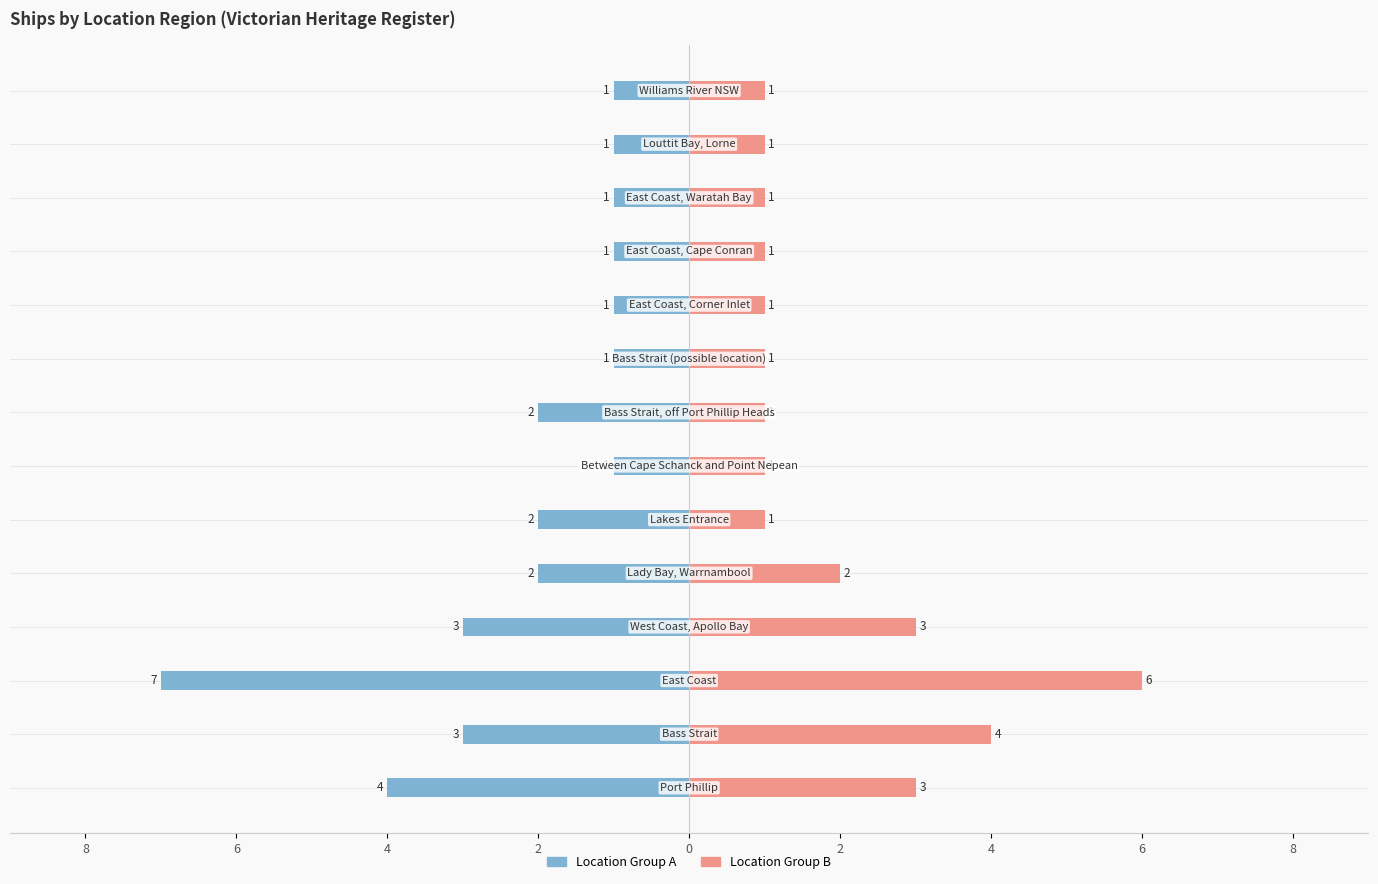

True or false: Location Group A has a value of -1 at 6.

False